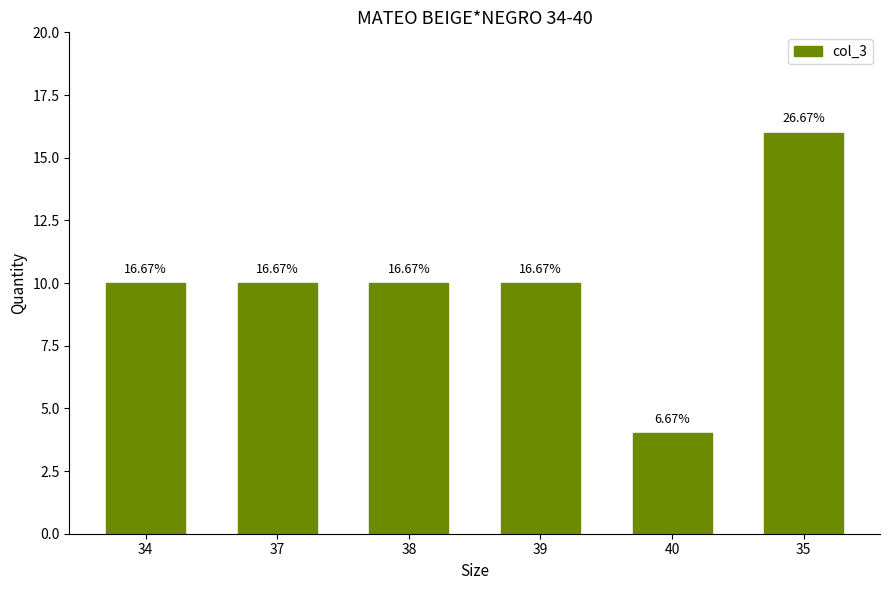

Reading left to right, list all the values displayed in this chart.

10	10	10	10	4	16